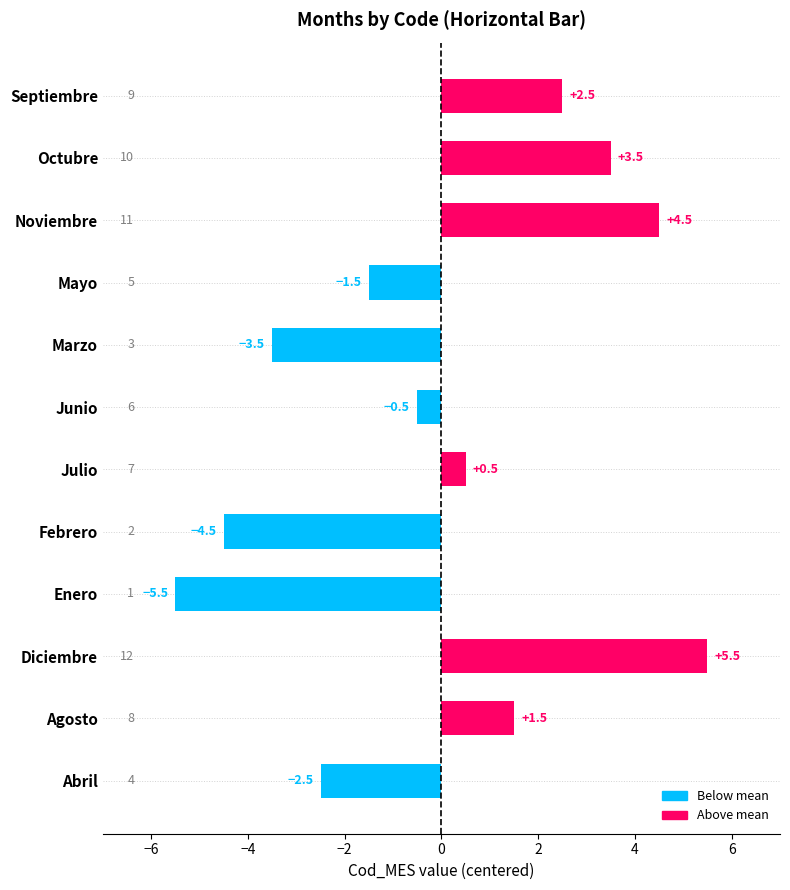

What is the difference between the values at Octubre and Diciembre?

2.0